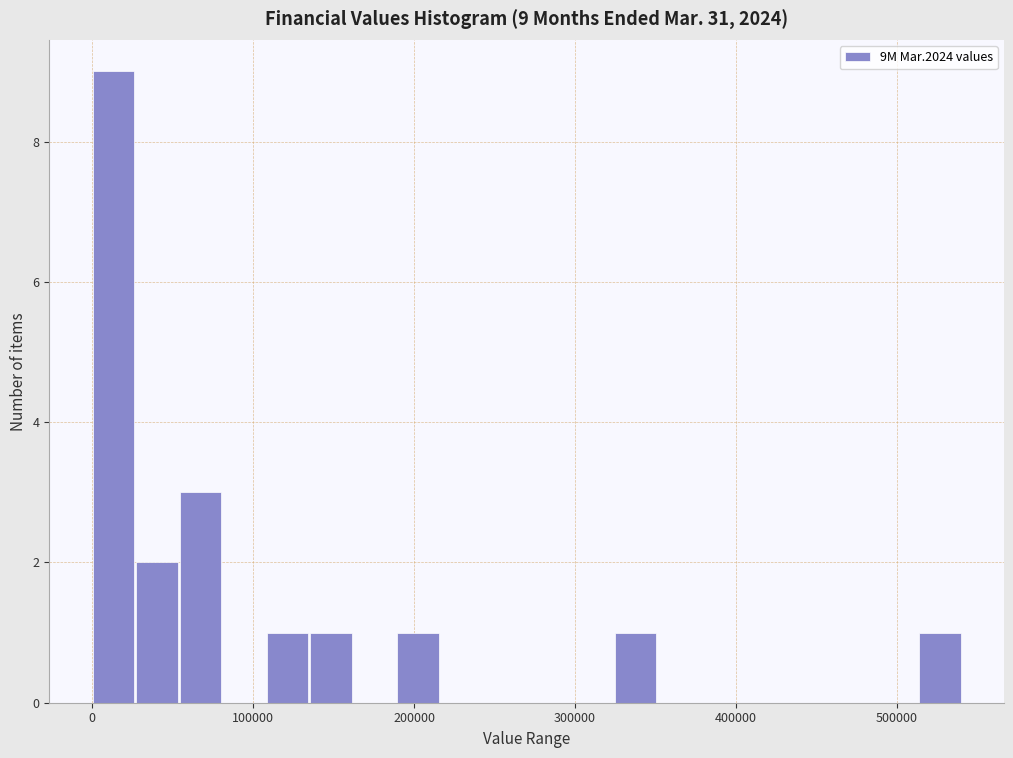

Around what value on the x-axis is the tallest bar? Give the approximate position of its centre, as read against the axis.

10000